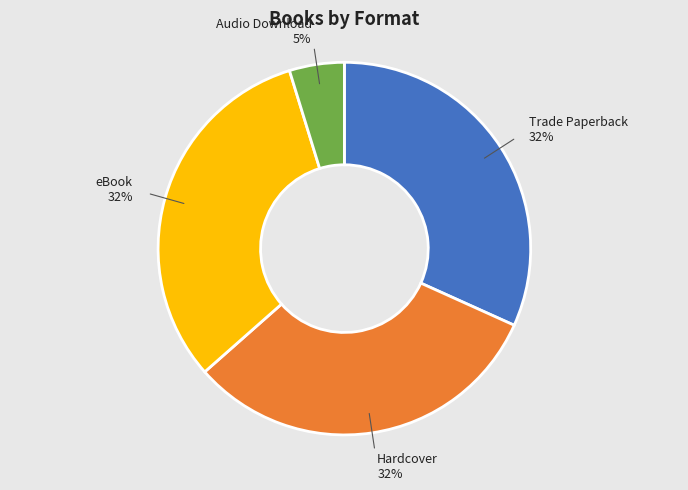

What percentage is the Hardcover slice, to the nearest percent?

32%